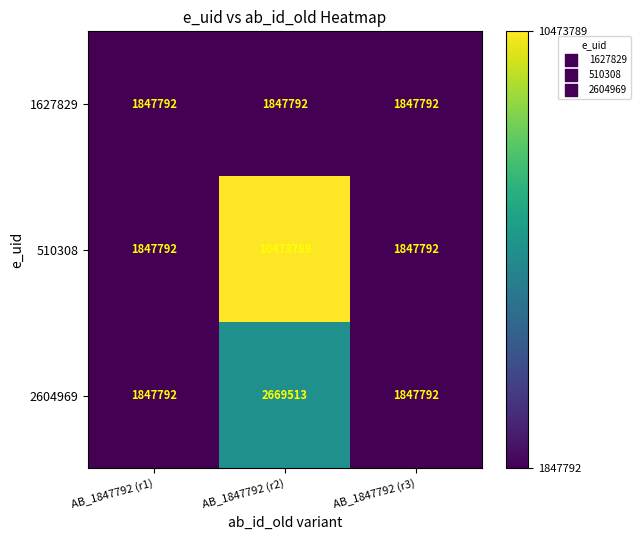

Rank the series at AB_1847792 (r2) from highest to lowest value.

510308, 2604969, 1627829